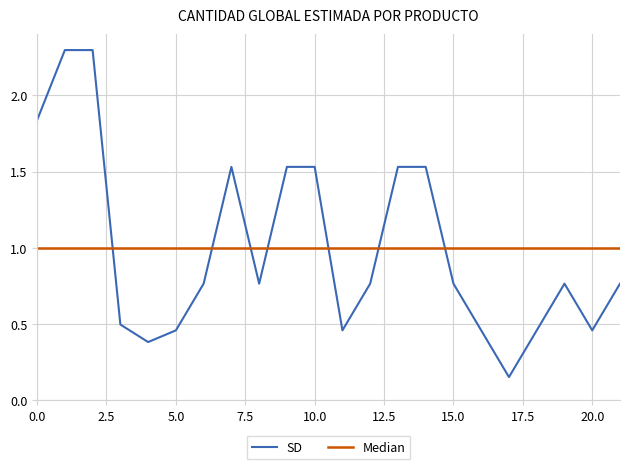

What is the sum of all values?

22.0